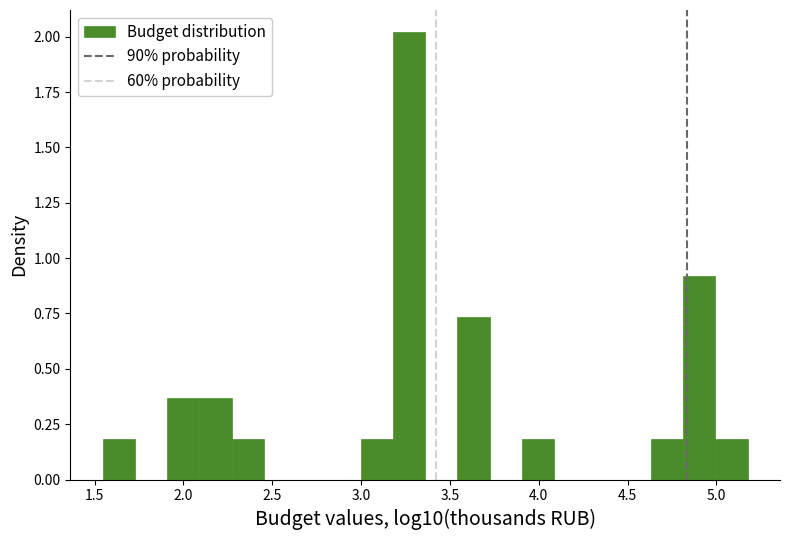

Read against the x-axis, roughly where is the centre of the tallest bar?

3.25